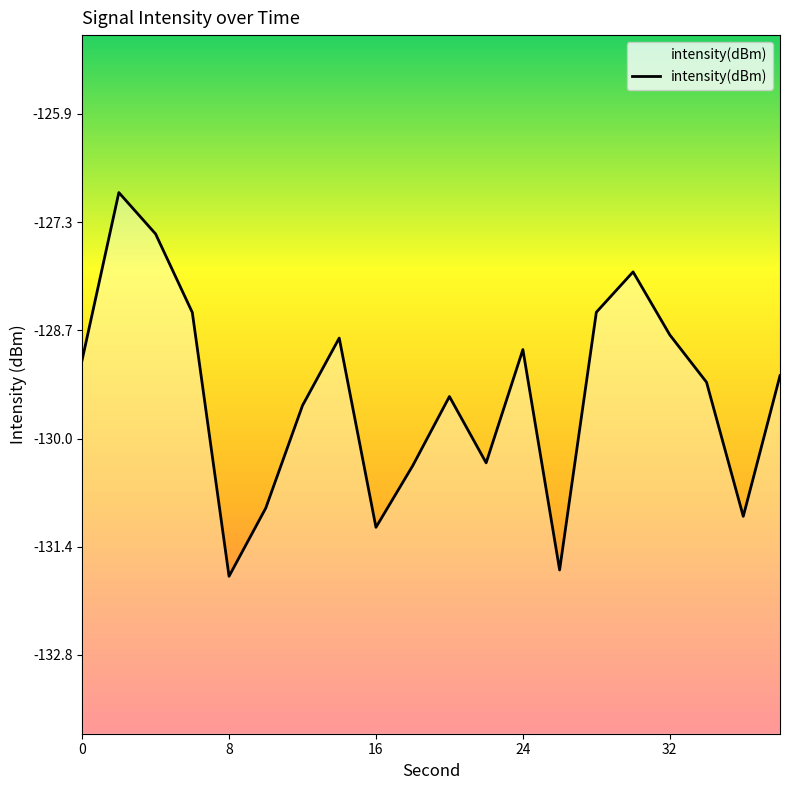

What is the sum of all values?

-2589.8